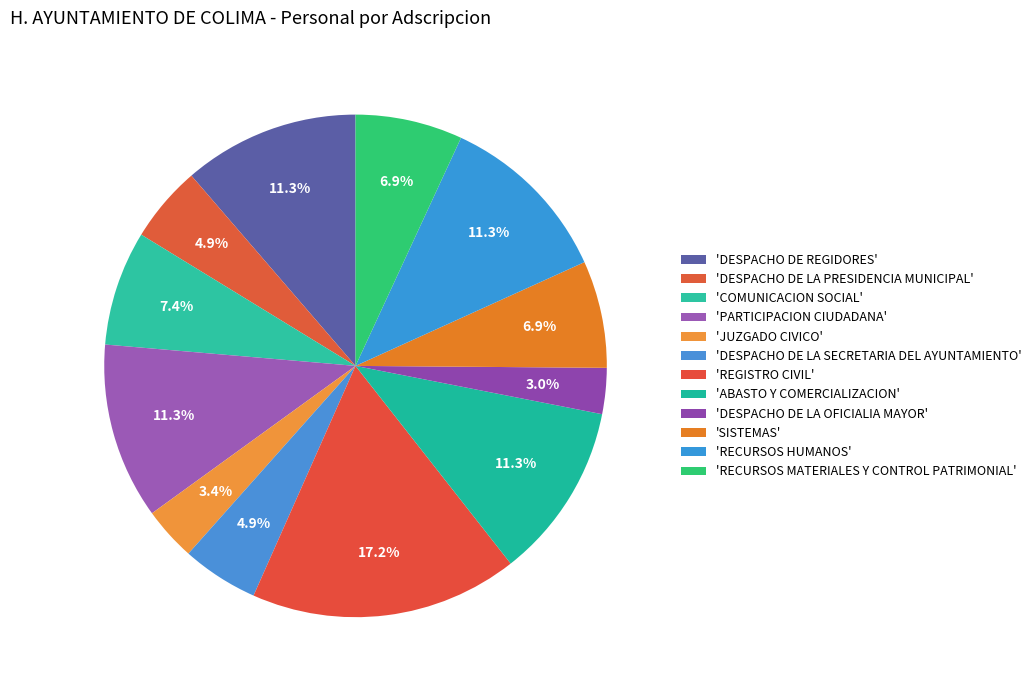

How many segments does this pie chart have?

12